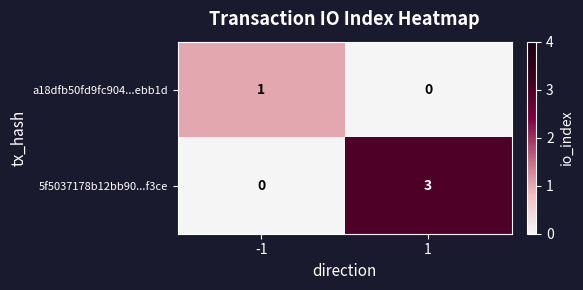

At which category does the chart reach its peak across all series?

1